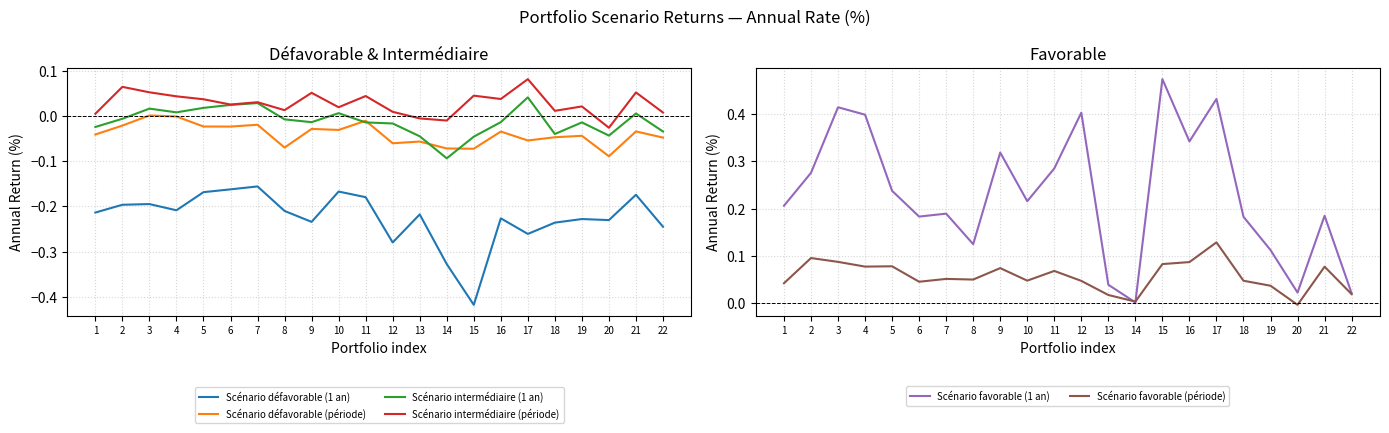

At which category does the chart reach its peak across all series?

15